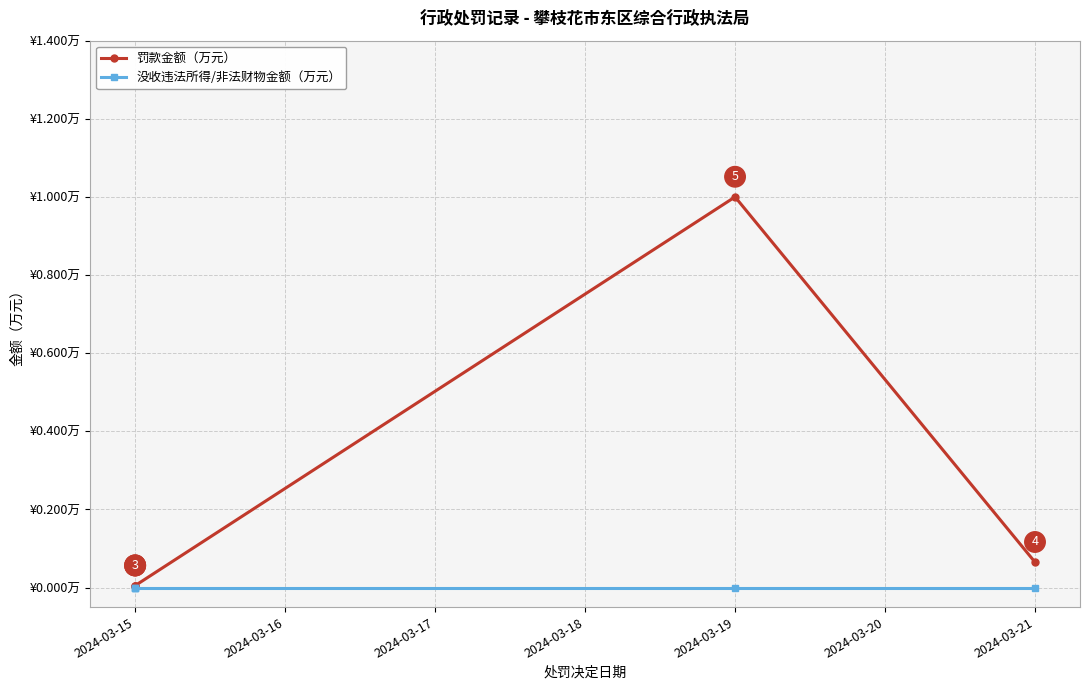

How many lines are shown in the chart?

2